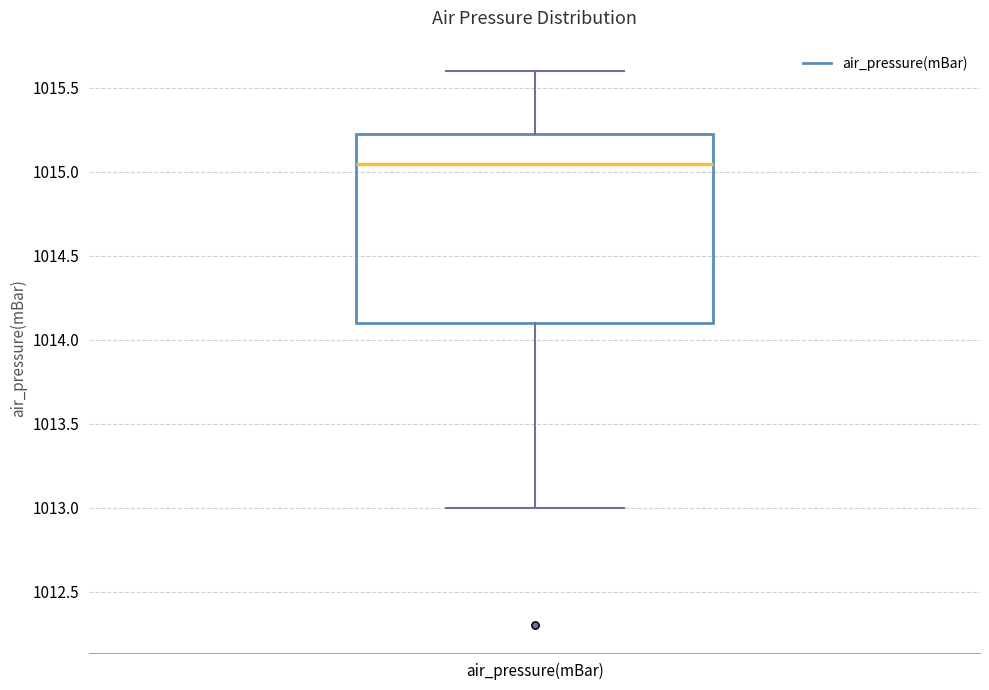

Transcribe this box plot: give where the median line is, the range the box spans, and where the two whiskers end, as read against the y-axis. The values are not printed on the chart, so give them approximately, as read against the axis.

median 1015.05, box 1014.10 to 1015.25, whiskers 1013.00 to 1015.60